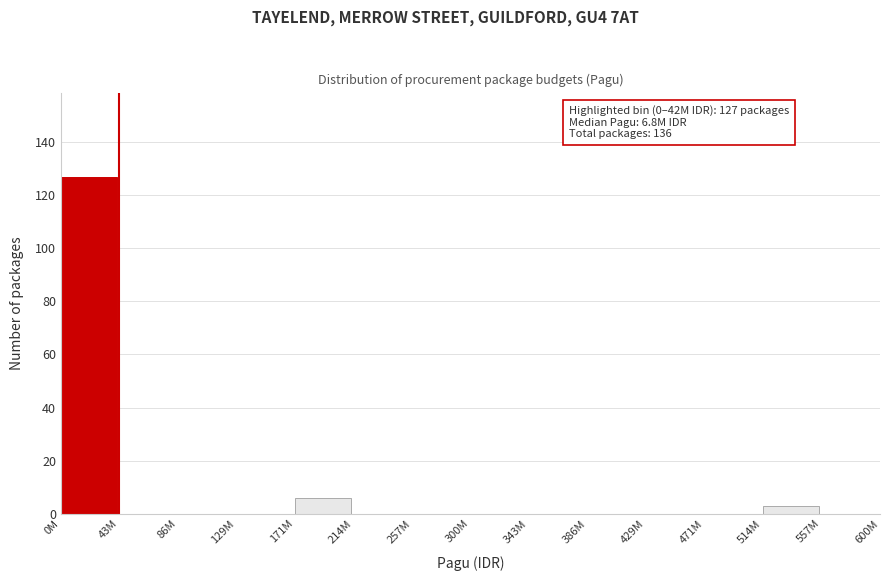

Reading left to right, transcribe all the data shown in this chart.

0M=127	43M=0	86M=0	129M=0	171M=6	214M=0	257M=0	300M=0	343M=0	386M=0	429M=0	471M=0	514M=3	557M=0